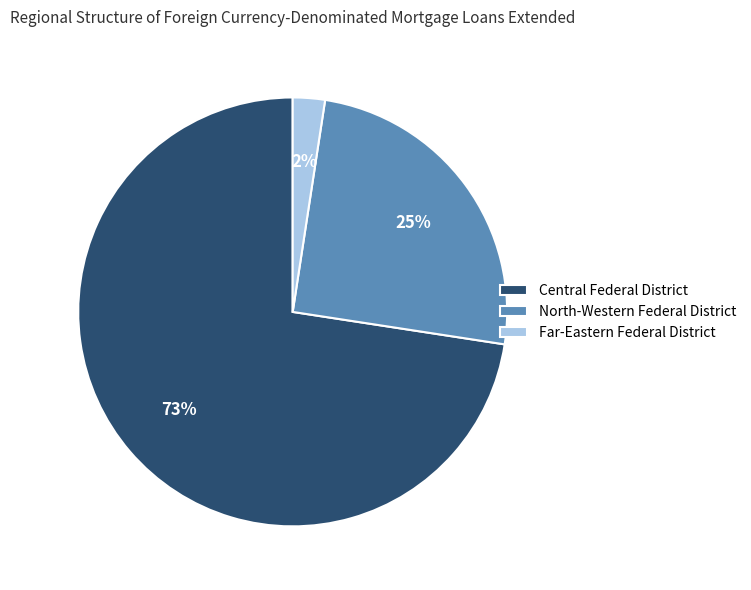

To the nearest percent, what portion does Far-Eastern Federal District represent?

2%